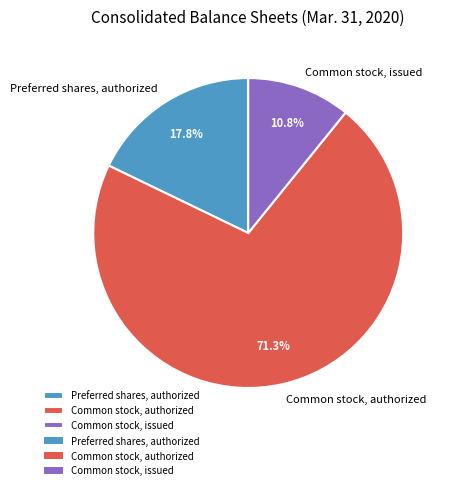

Rank the categories by value from lowest to highest.

Common stock, issued, Preferred shares, authorized, Common stock, authorized